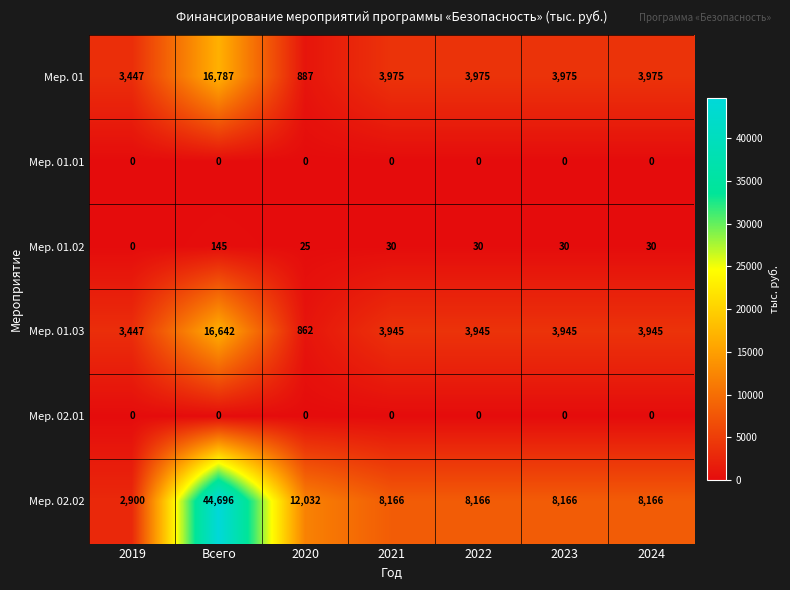

What is the difference between the Мер. 01.02 values at 2019 and 2022?

30